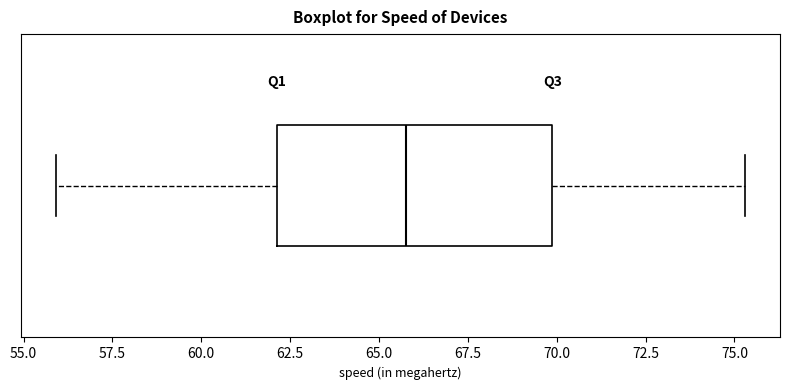

Where is the left edge of the box on the x-axis? The values are not printed on the chart, so give them approximately, as read against the axis.

62.0